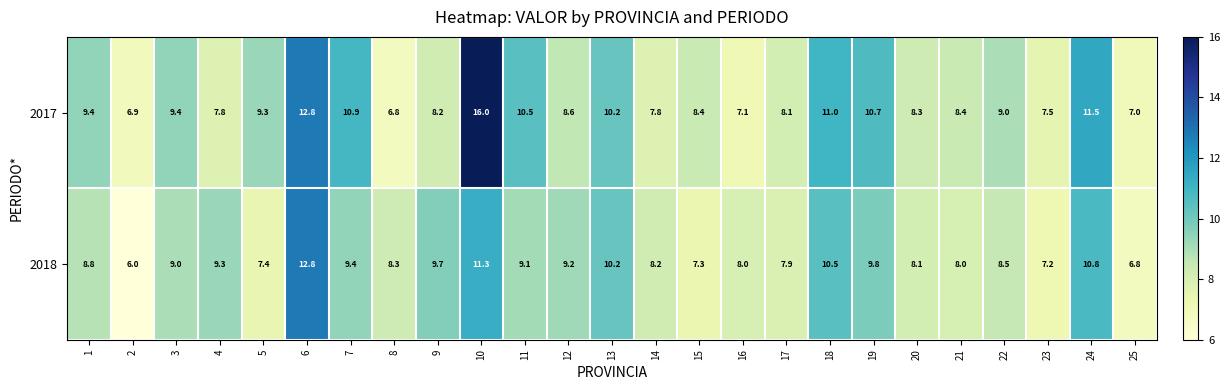

At which label is 2017 closest to 11?

18